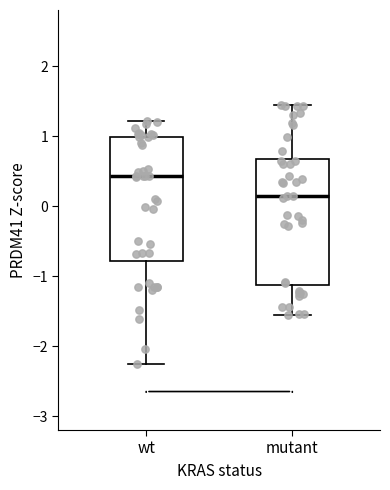

Where does the lower whisker of the box for wt end on the y-axis? The values are not printed on the chart, so give them approximately, as read against the axis.

-2.3